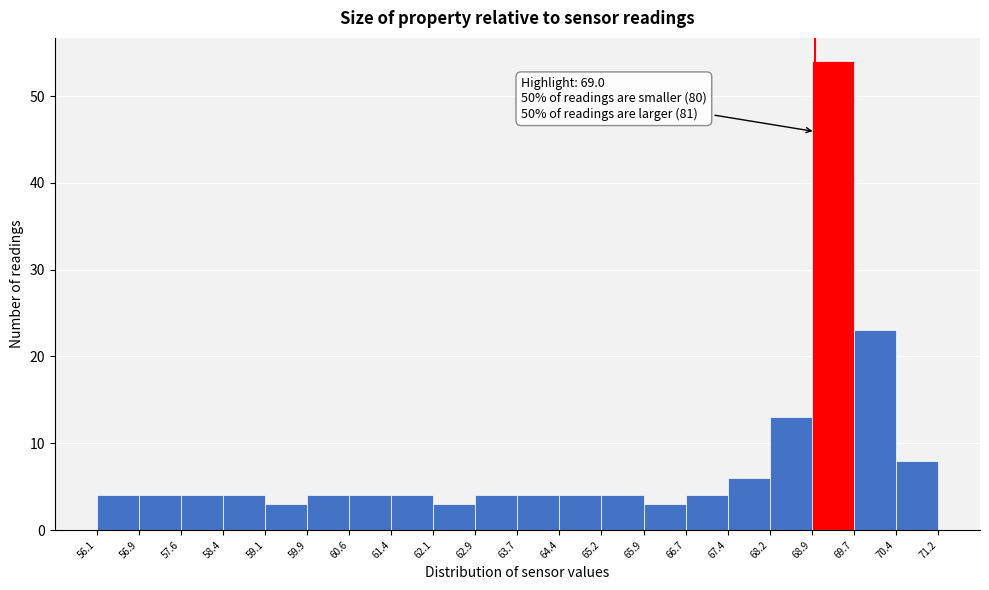

Which range on the x-axis has the tallest bar?

68.9 to 69.7